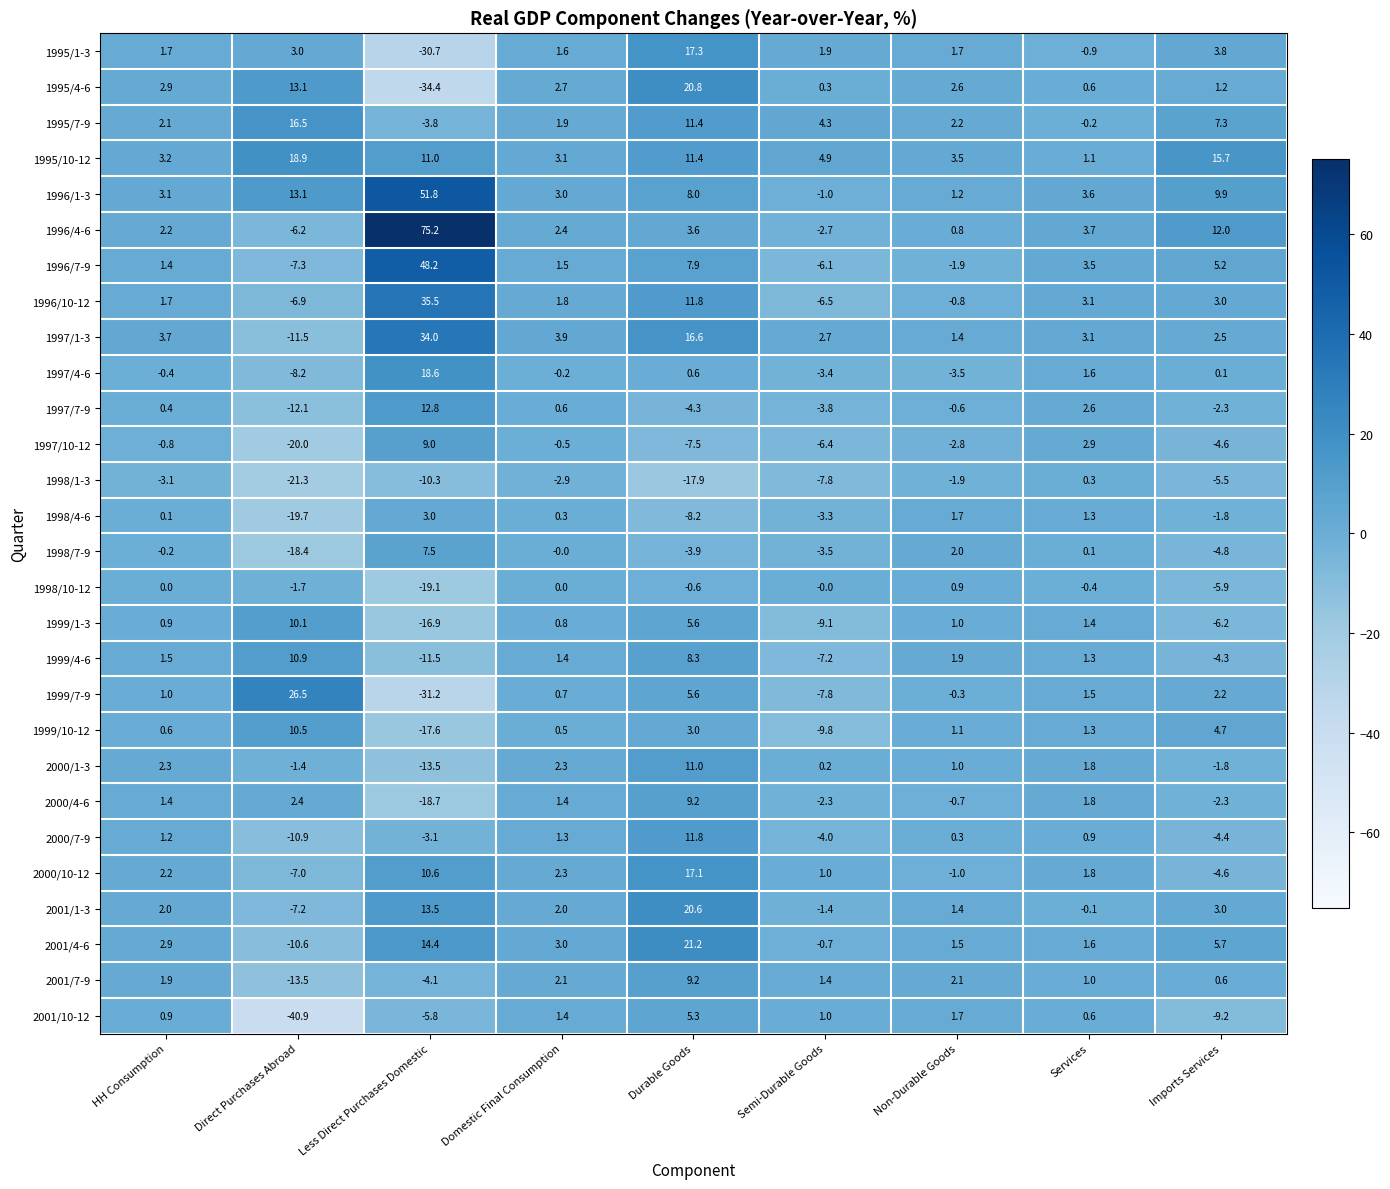

How many values in 1999/1-3 are above zero?

6